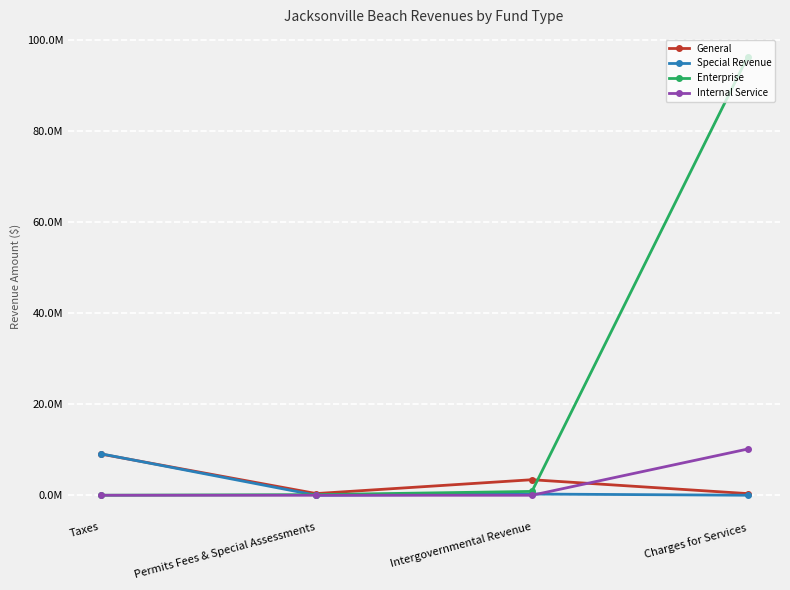

Does the chart have visible grid lines?

Yes